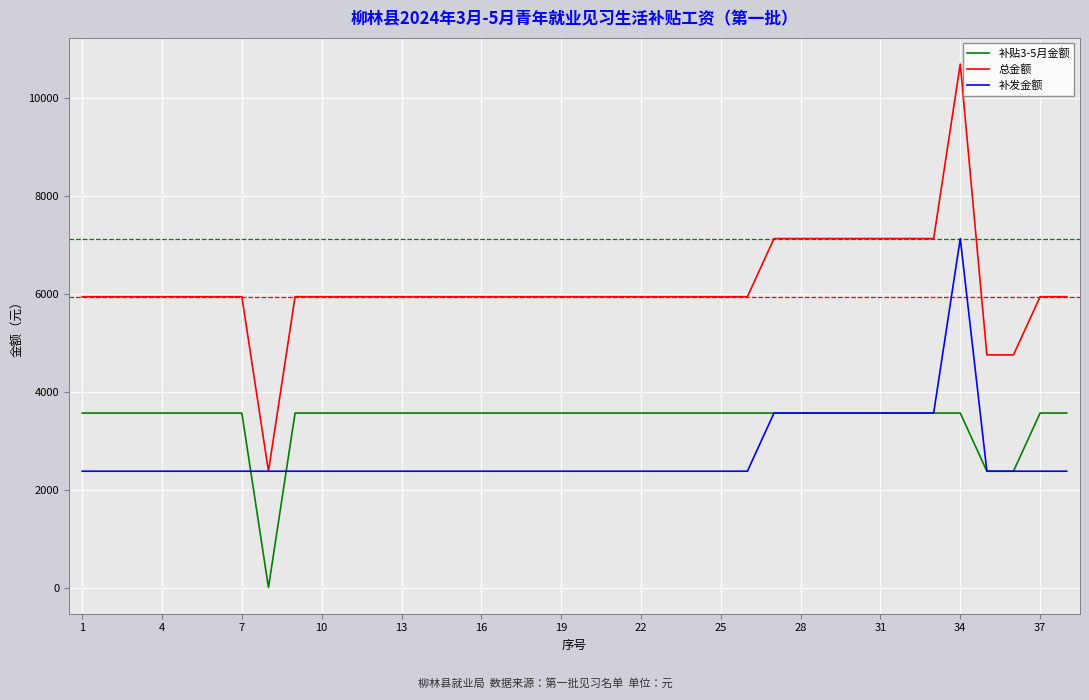

List the series in order of their overall mean, highest first.

总金额, 补贴3-5月金额, 补发金额